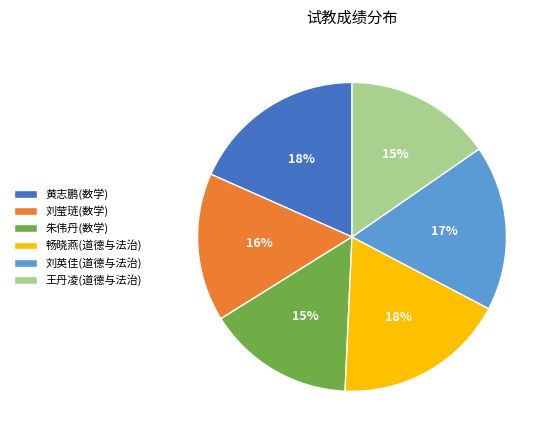

To the nearest percent, what is the combined percentage of 朱伟丹(数学) and 畅晓燕(道德与法治)?

33%